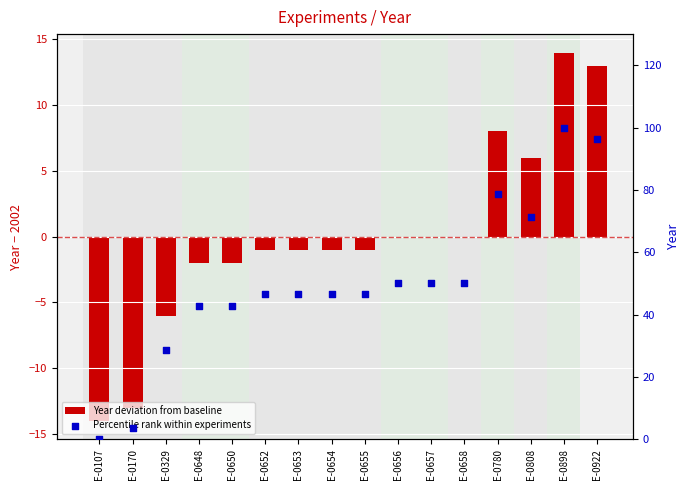

At how many categories does at least one series exceed 48?

7